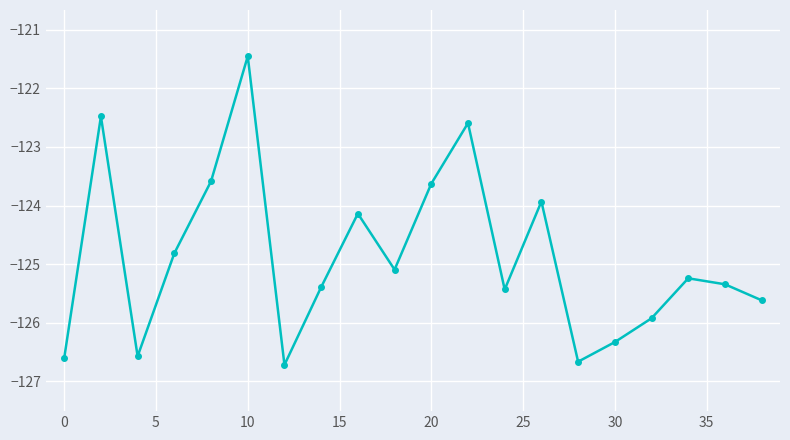

Reading left to right, list all the values displayed in this chart.

-126.6	-122.5	-126.6	-124.8	-123.6	-121.5	-126.7	-125.4	-124.1	-125.1	-123.6	-122.6	-125.4	-123.9	-126.7	-126.3	-125.9	-125.2	-125.3	-125.6